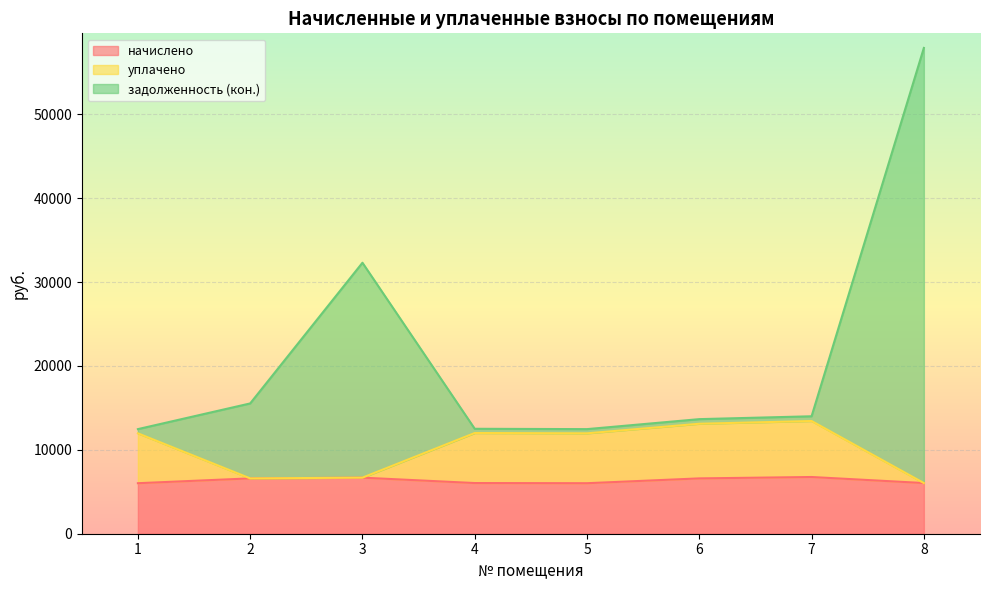

Which series changed the most between 1 and 2?

уплачено